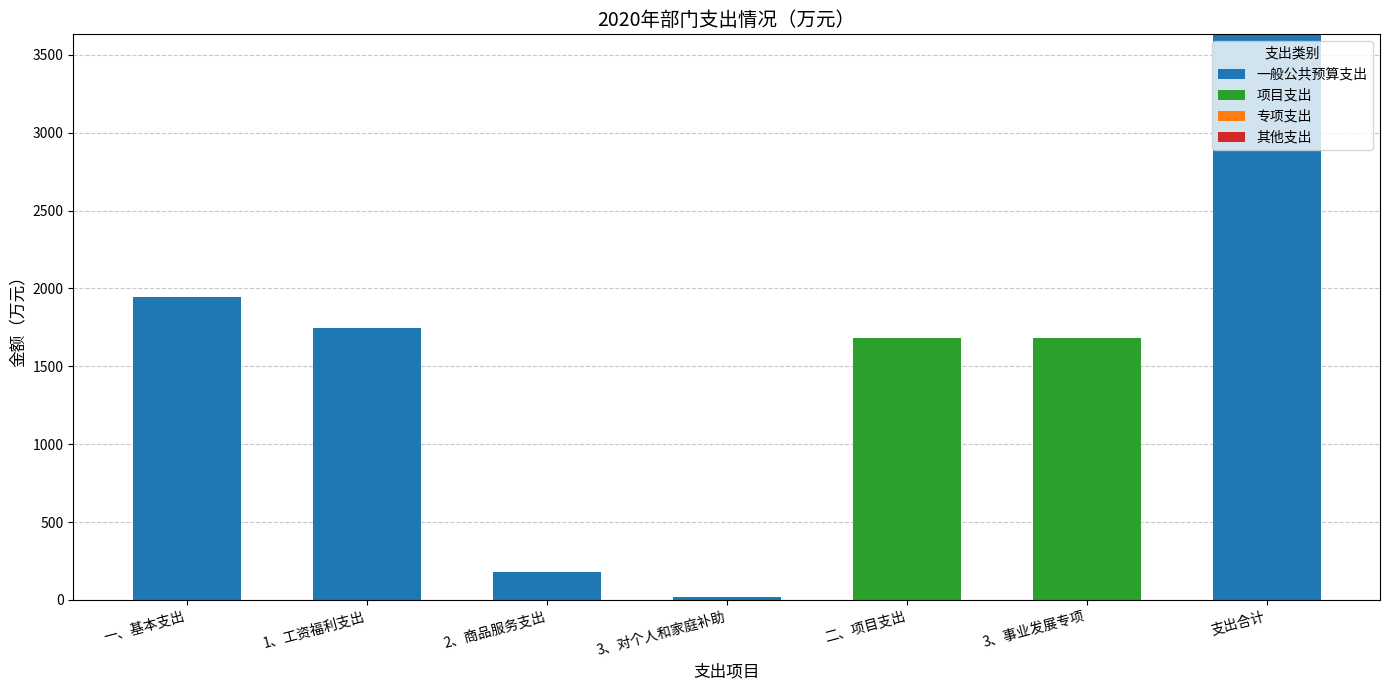

At which category is the sum across all series the highest?

支出合计